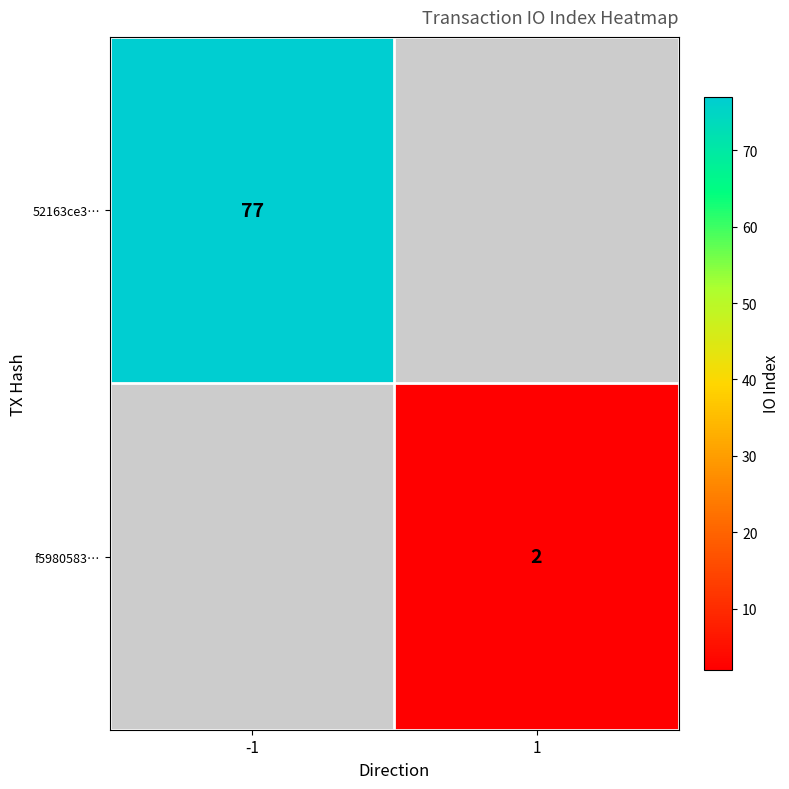

At how many categories does at least one series exceed 35?

1